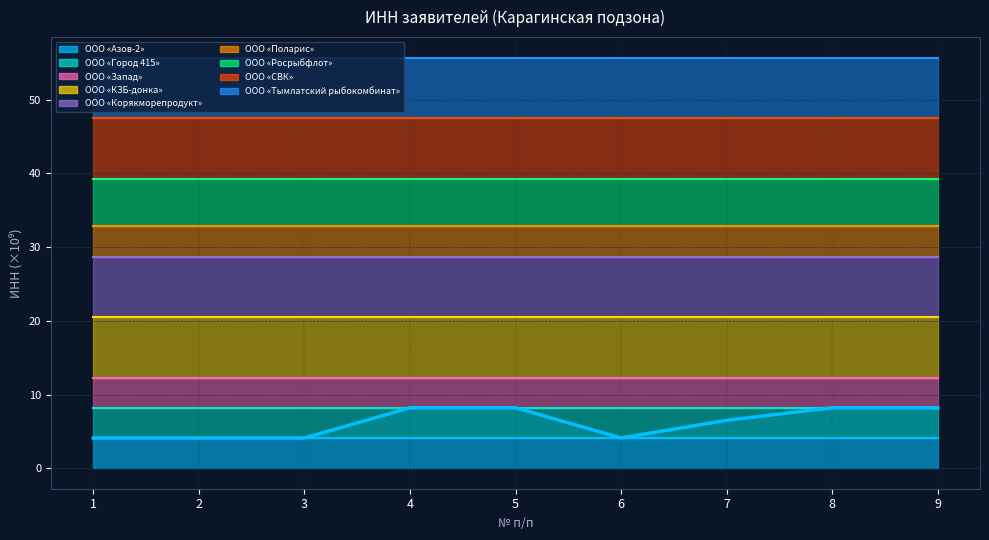

How many values are below 6?

4